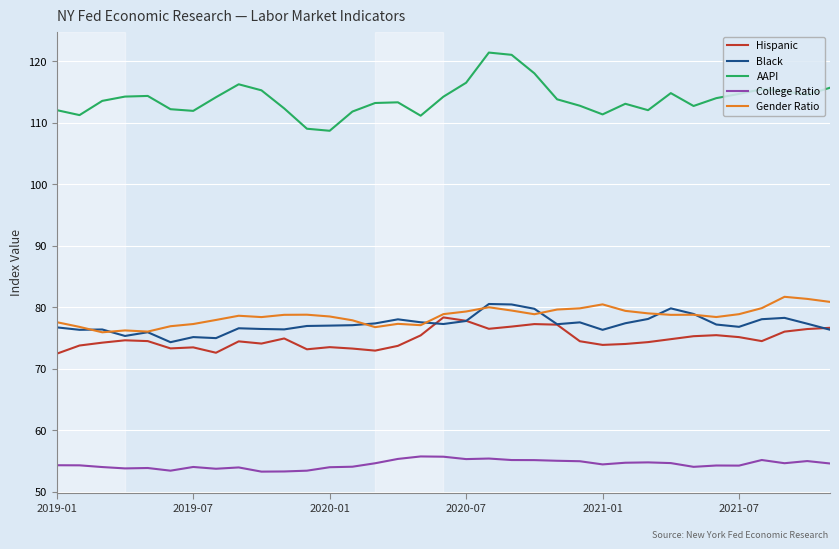

Which series has the largest total across all categories?

AAPI